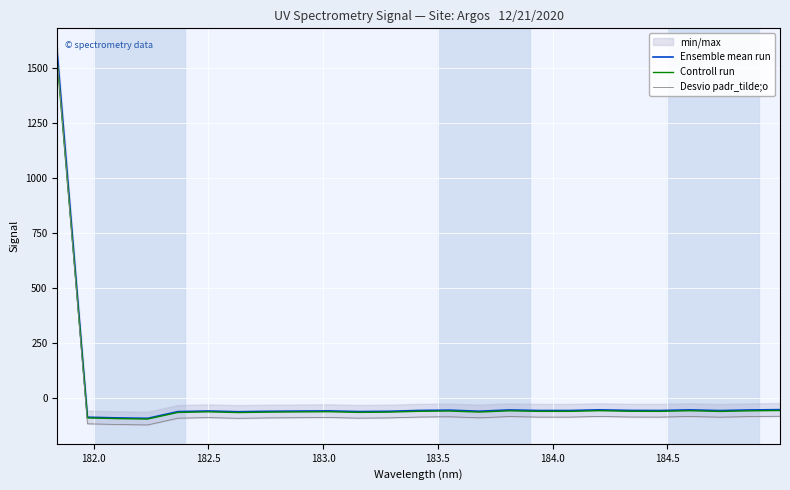

What is the maximum value for Controll run?

1529.9